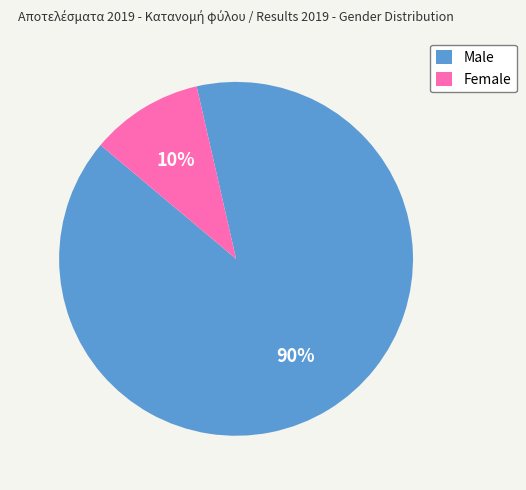

Which category has the biggest portion of the pie?

Male